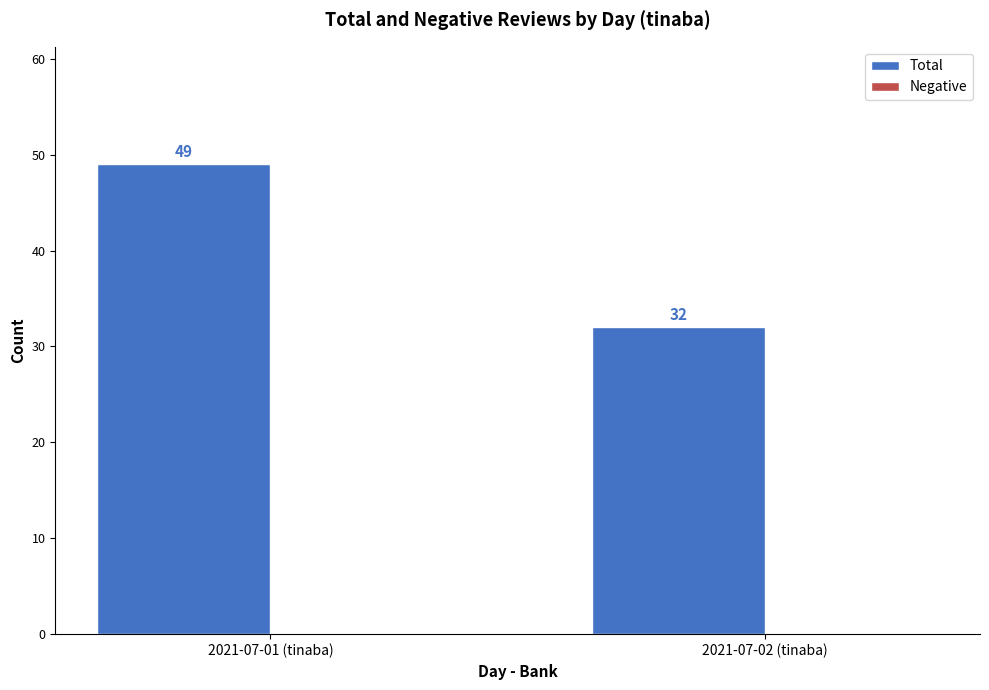

Which category has the lowest value across all series?

2021-07-02 (tinaba)